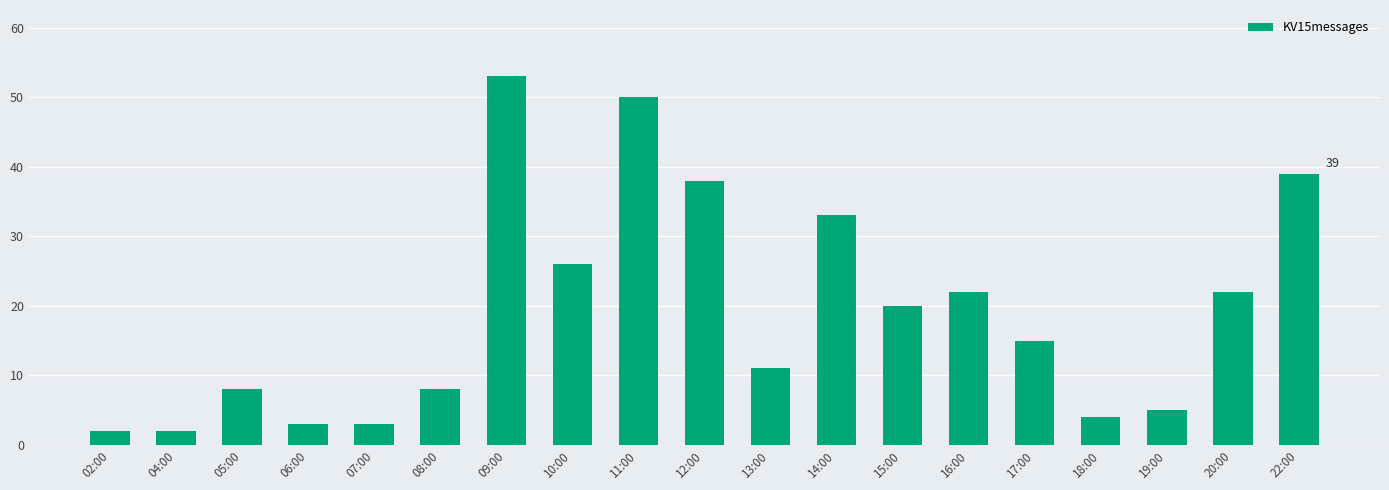

What is the smallest value displayed?

2